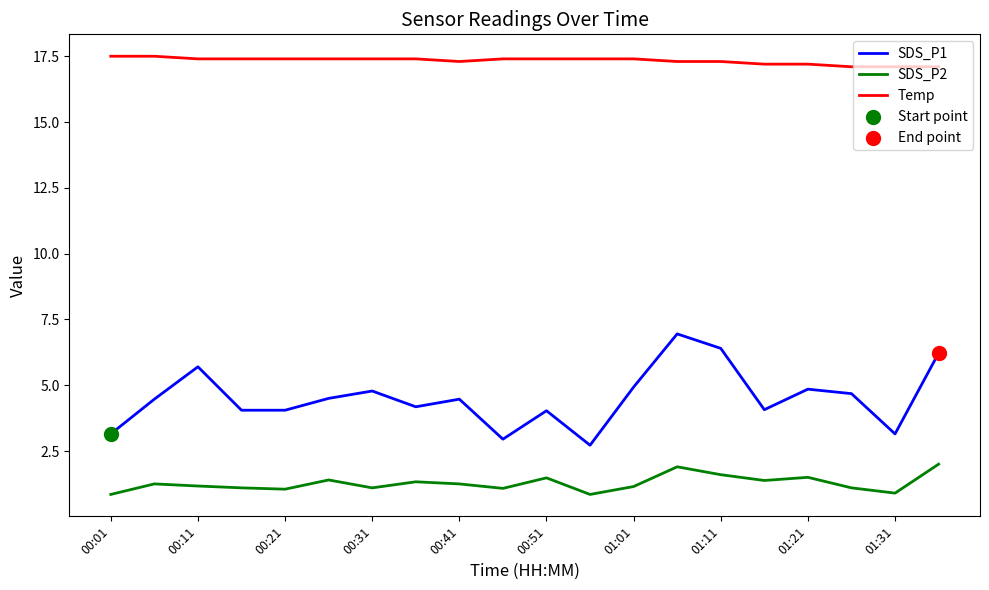

Which series has the largest total across all categories?

Temp